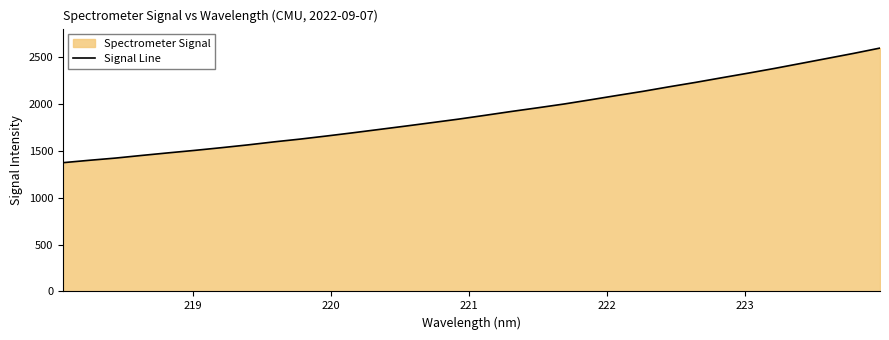

How many categories are shown in the chart?

32